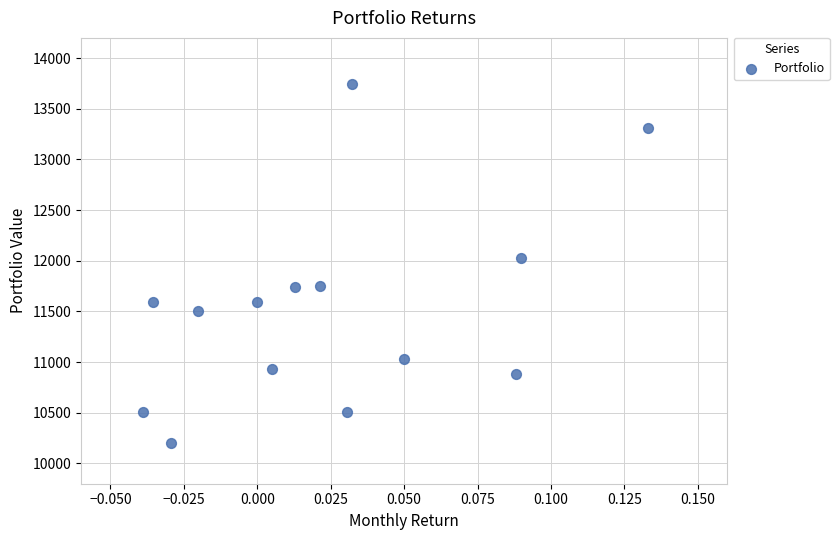

What is the range of Y values (max minus min)?

3544.3